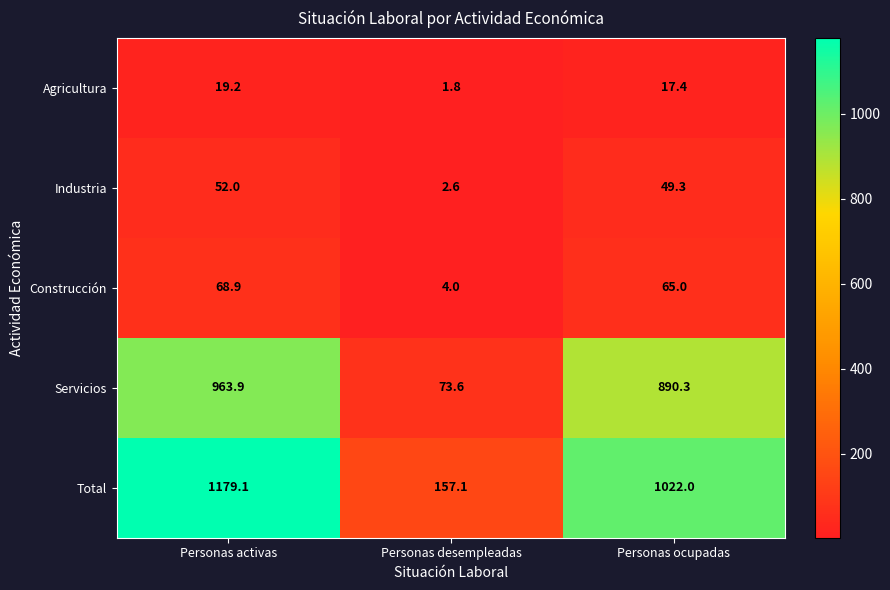

At which label is Servicios closest to 518?

Personas ocupadas